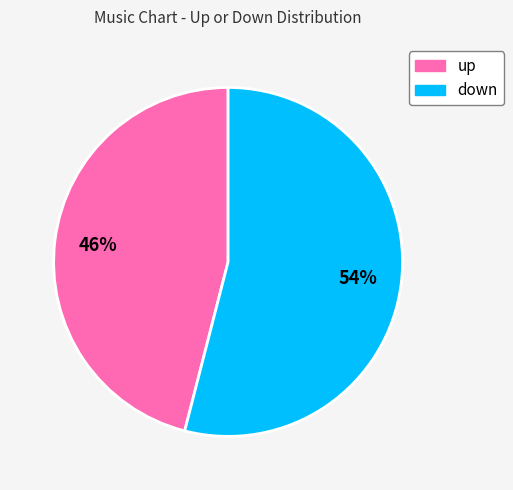

The down slice represents 44% of the pie. True or false?

False